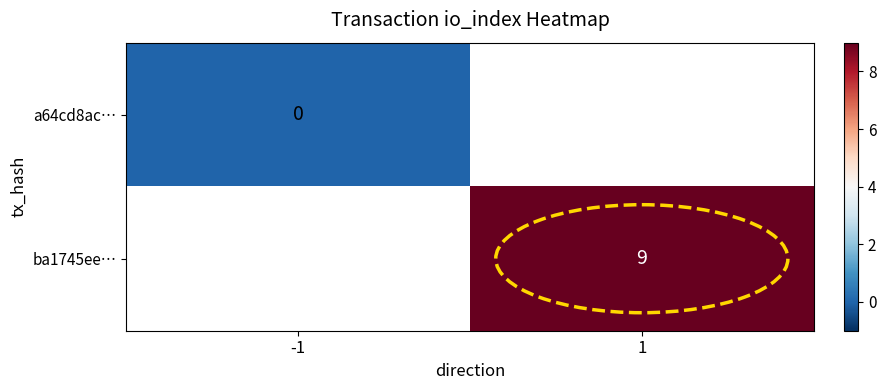

Is it true that ba1745ee… equals 9 at 1?

True